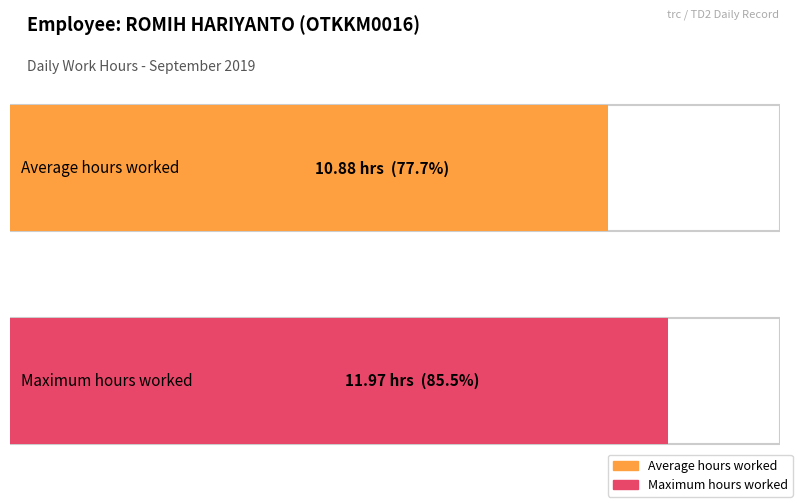

What is the maximum value shown in the chart?

12.0